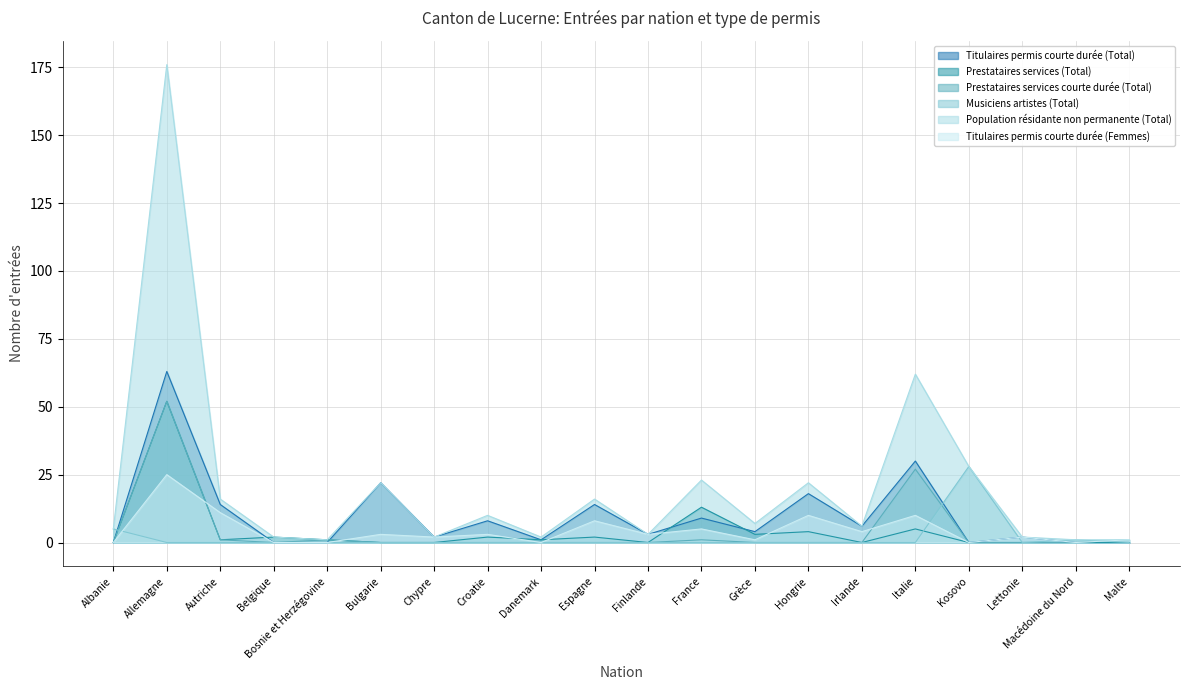

At which label is Musiciens artistes (Total) closest to 14?

Albanie